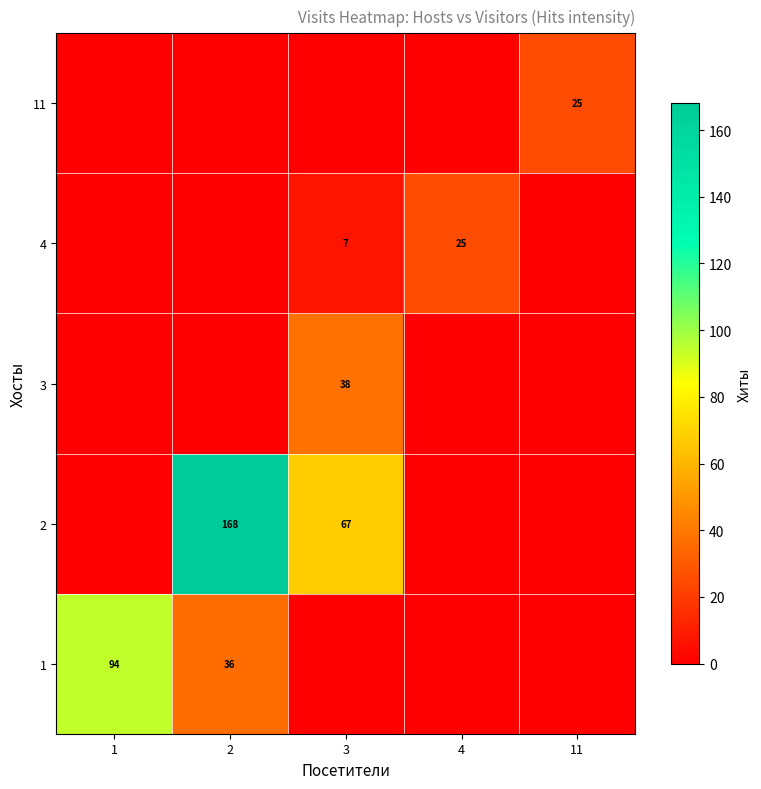

The value of 2 at 2 is 252. True or false?

False